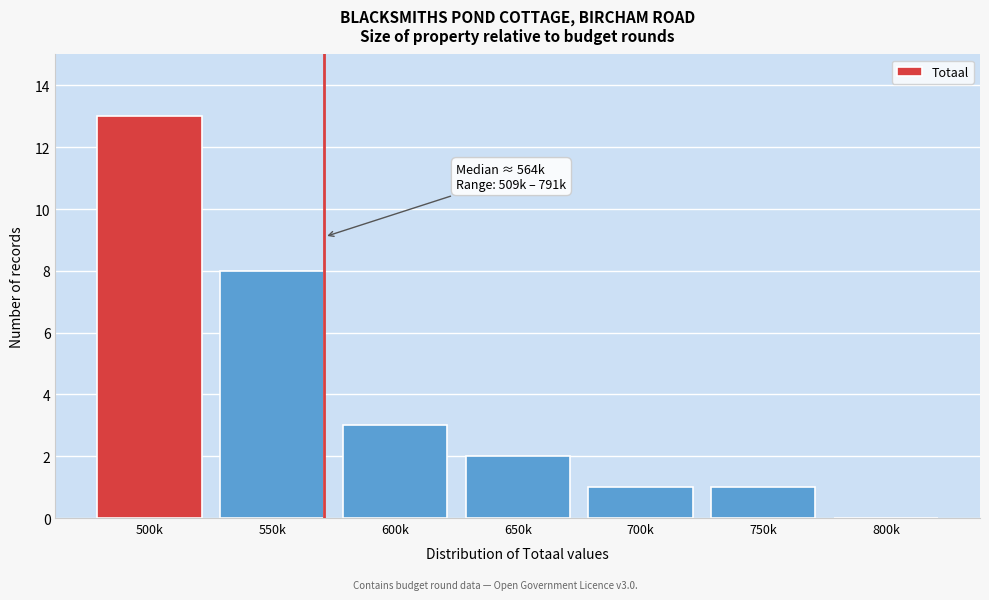

Reading left to right, extract all data points from this chart.

500k=13	550k=8	600k=3	650k=2	700k=1	750k=1	800k=0